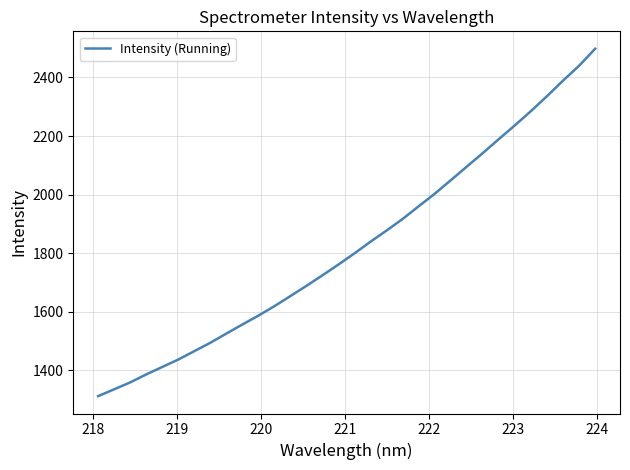

What is the minimum value shown in the chart?

1312.2